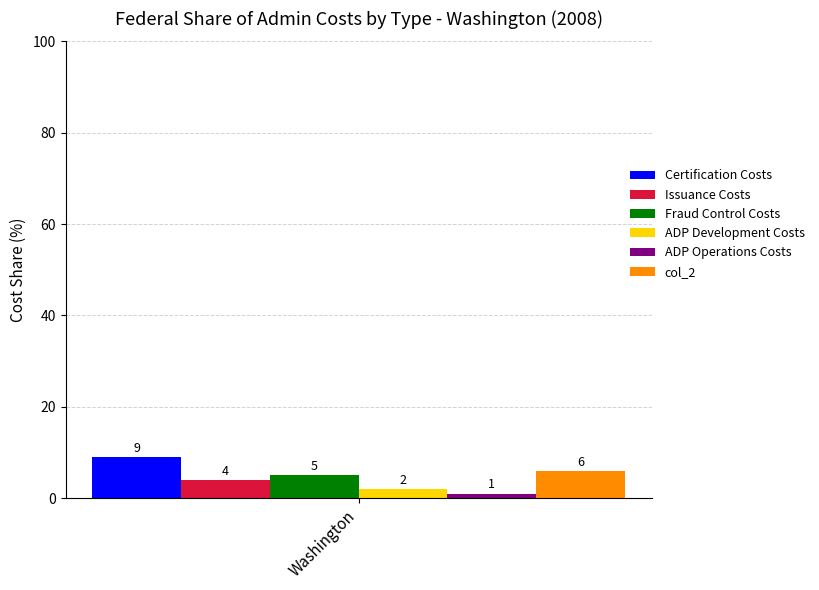

Which series has the widest spread of values?

Certification Costs